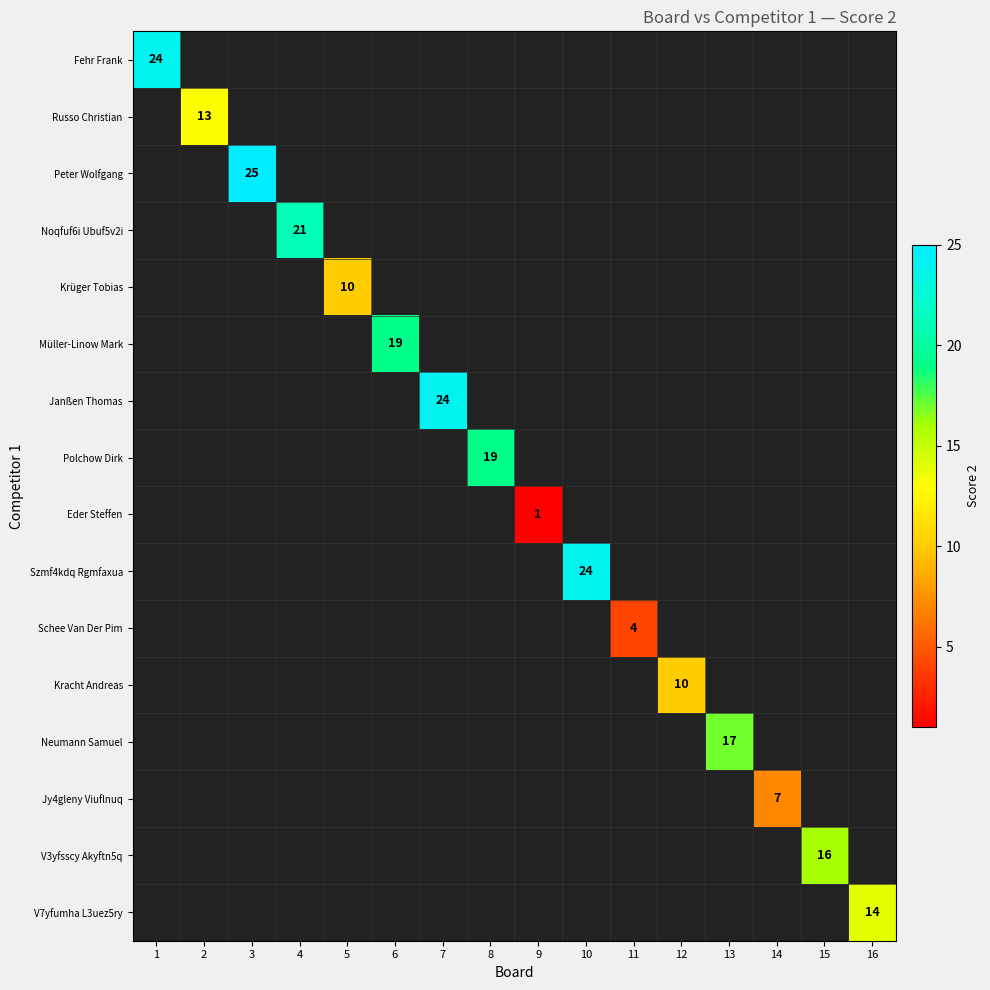

The value of Noqfuf6i Ubuf5v2i at 4 is 21.0. True or false?

True